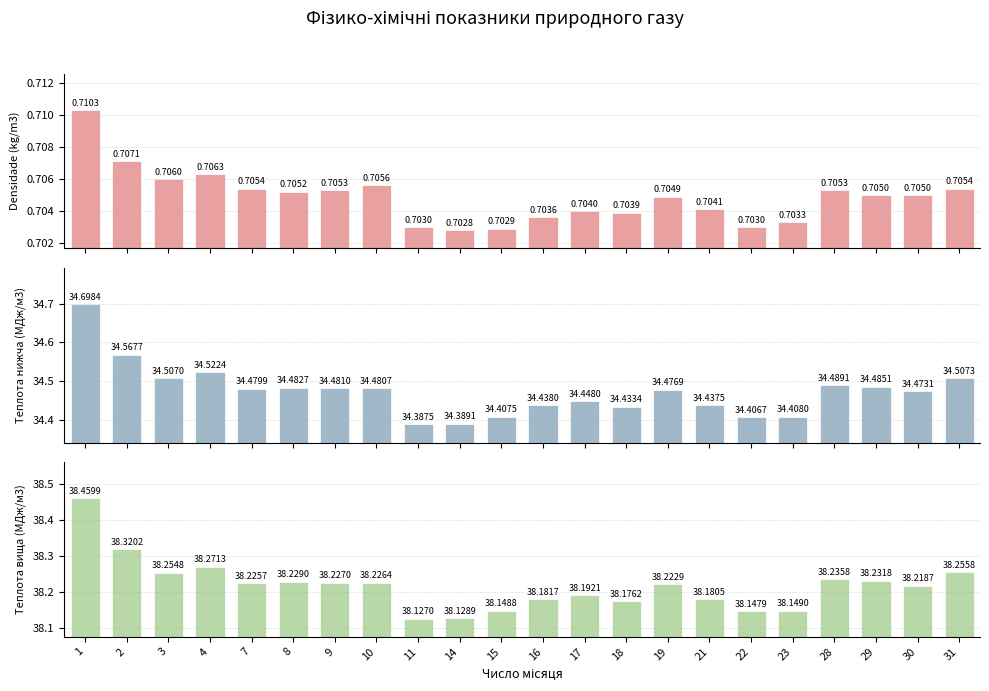

Which series has the widest spread of values?

Teплота вища (МДж/м3)